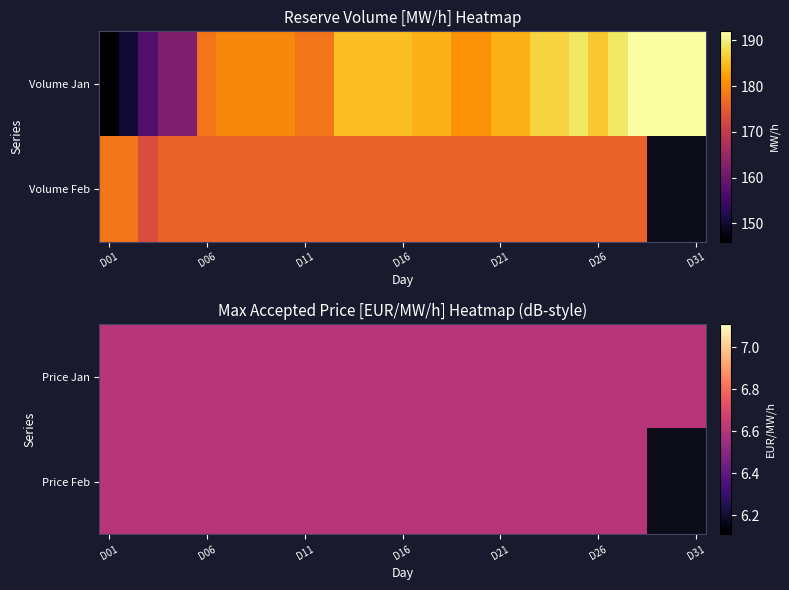

Which has a higher value, 10 or 14?

14